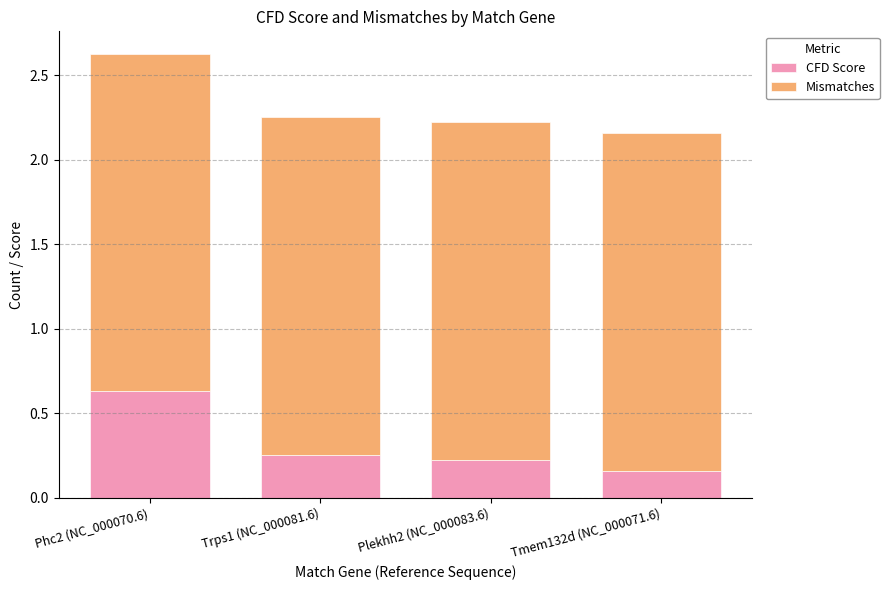

At which category is the sum across all series the highest?

Phc2 (NC_000070.6)